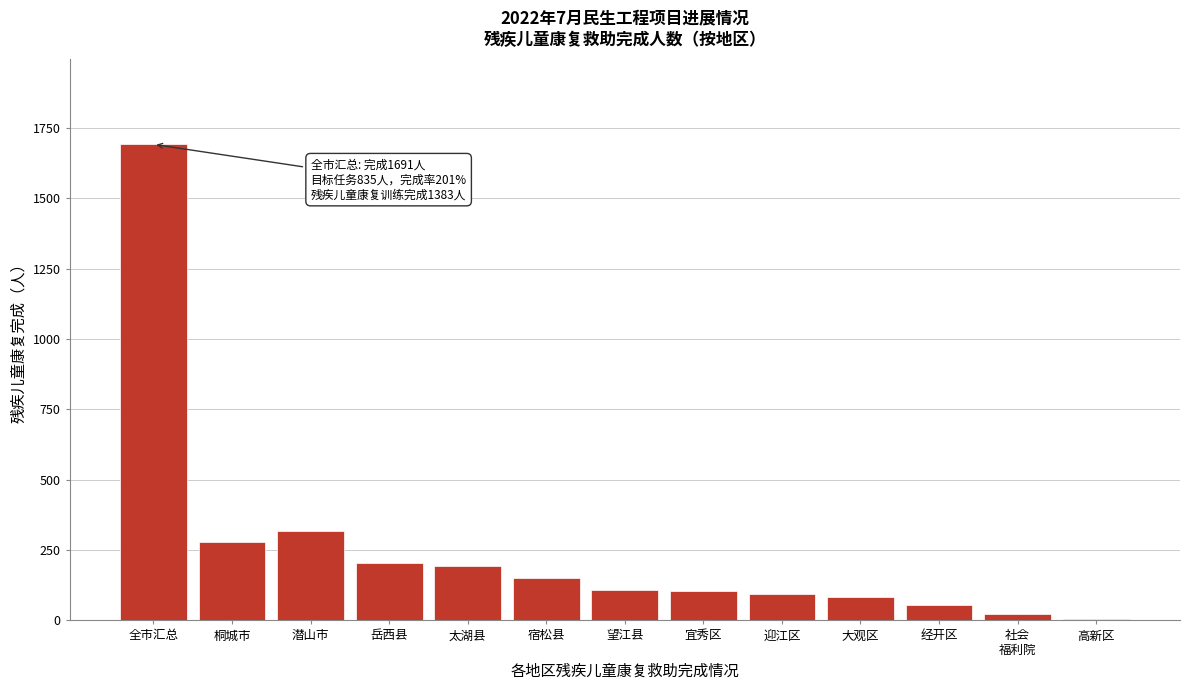

Read the value at 大观区.

83